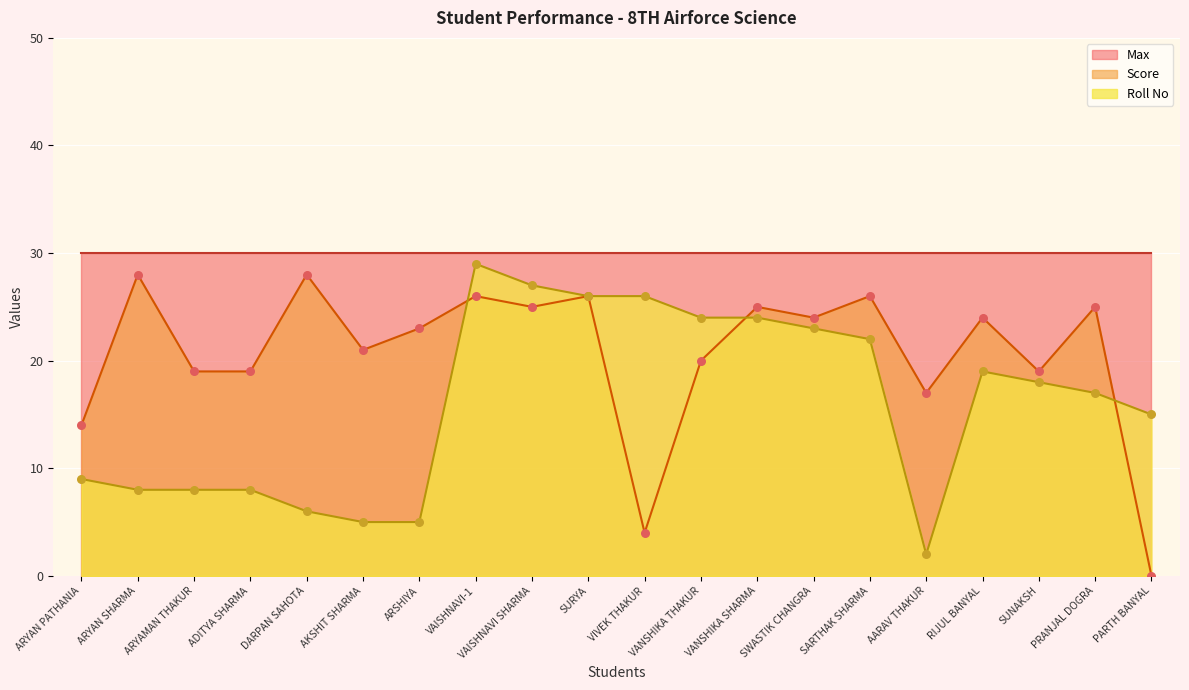

At which label does Score reach its minimum?

PARTH BANYAL